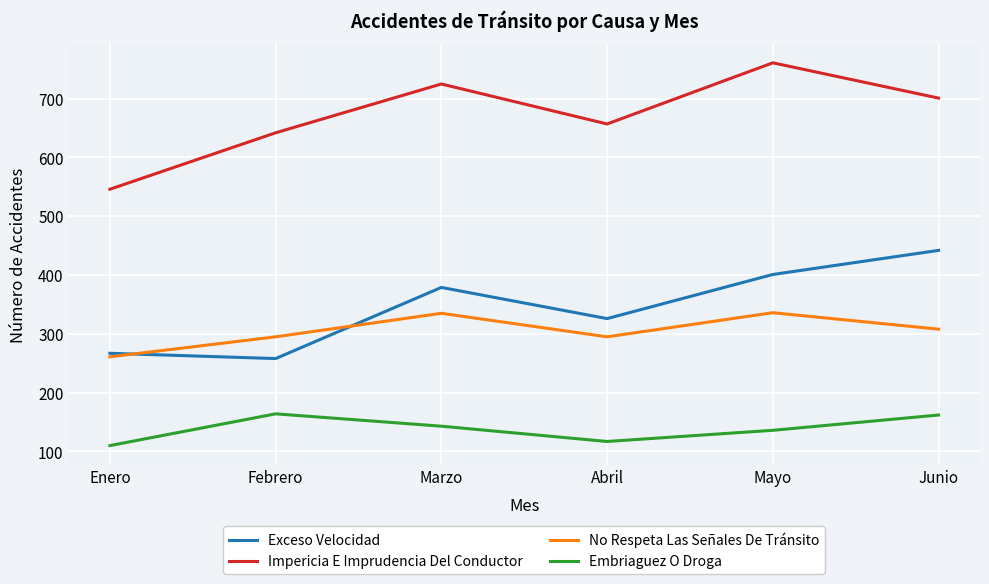

What are all the series names shown in the legend?

Exceso Velocidad, Impericia E Imprudencia Del Conductor, No Respeta Las Señales De Tránsito, Embriaguez O Droga